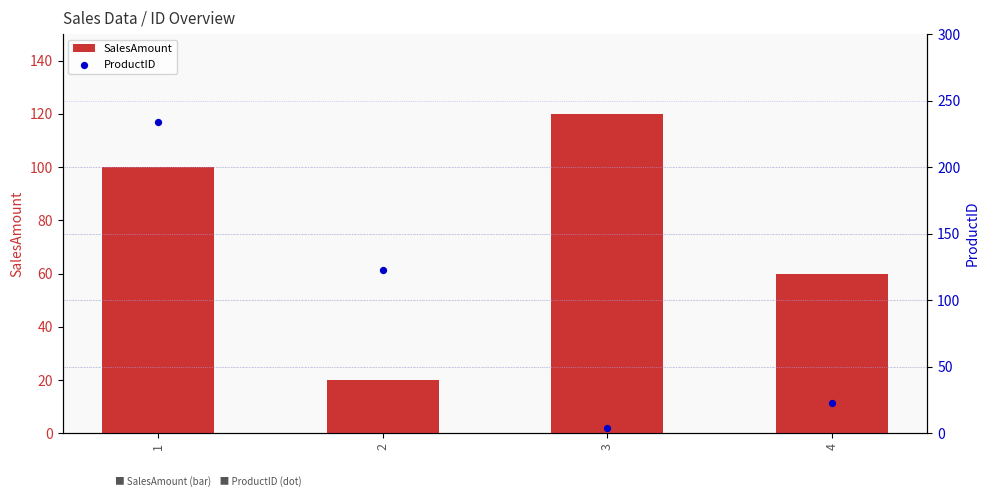

Which series contains the highest Y value?

ProductID